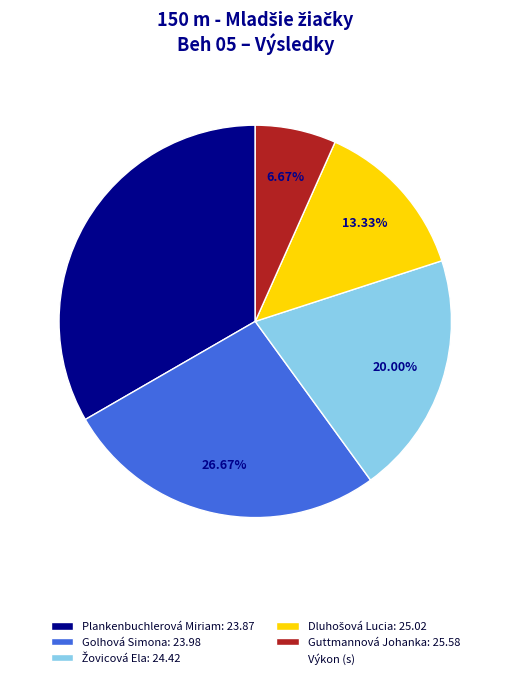

Is there a majority slice in this chart?

No